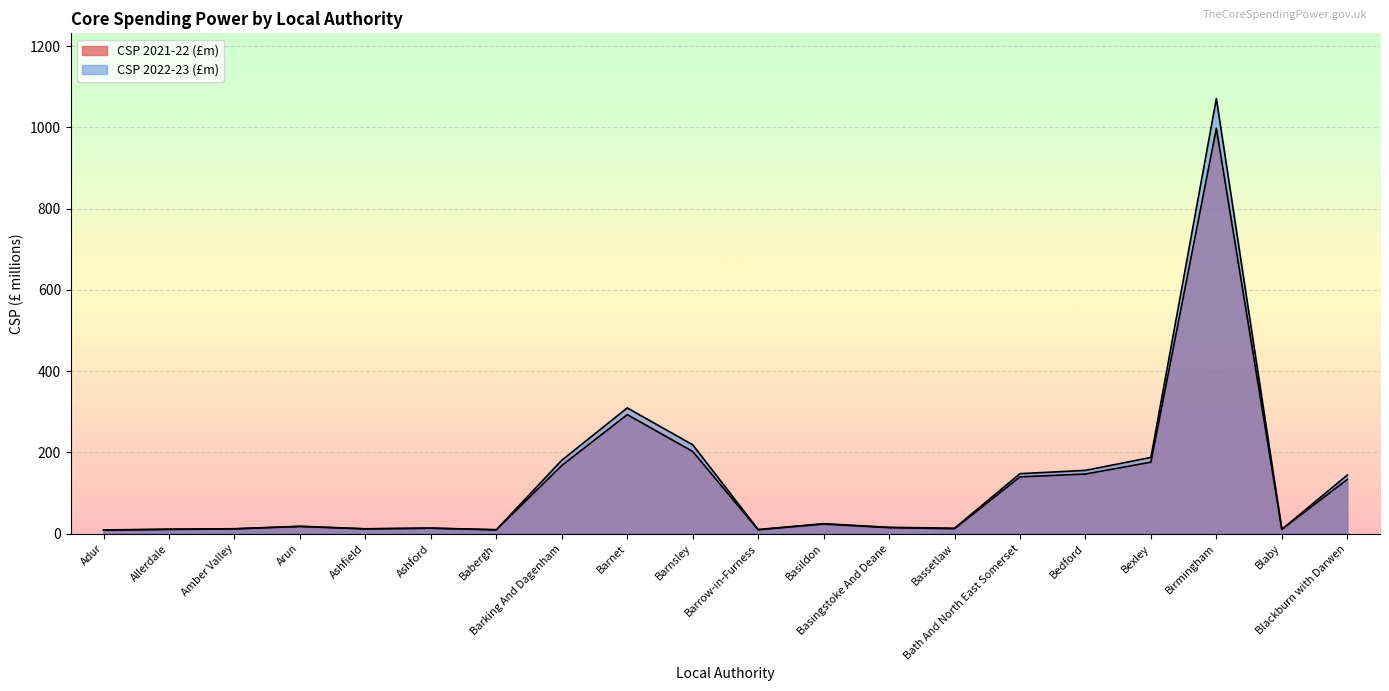

What is the total value across all series at Allerdale?

21.3